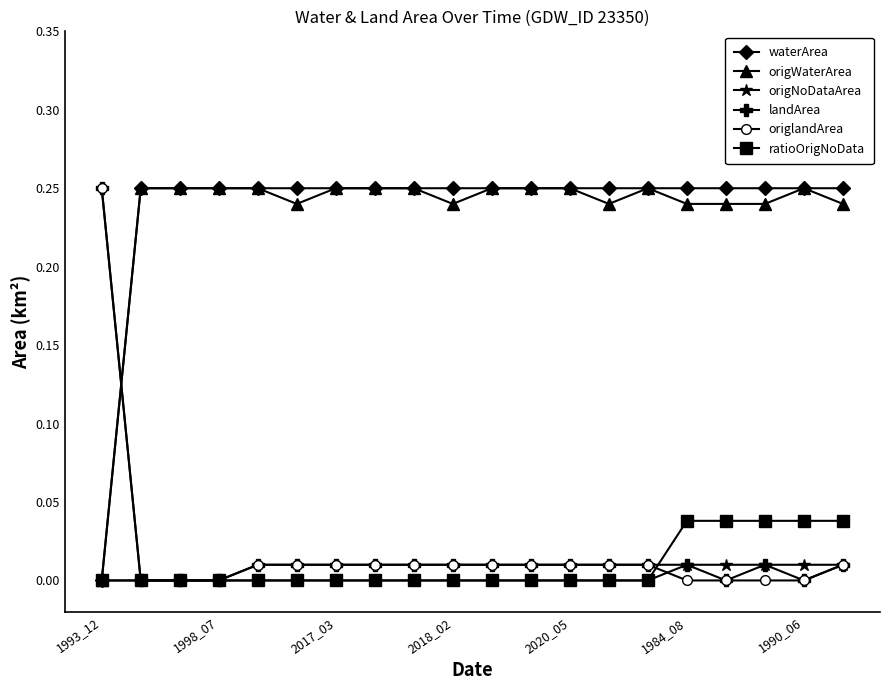

True or false: origWaterArea has more than 0 points higher than both neighbors.

True